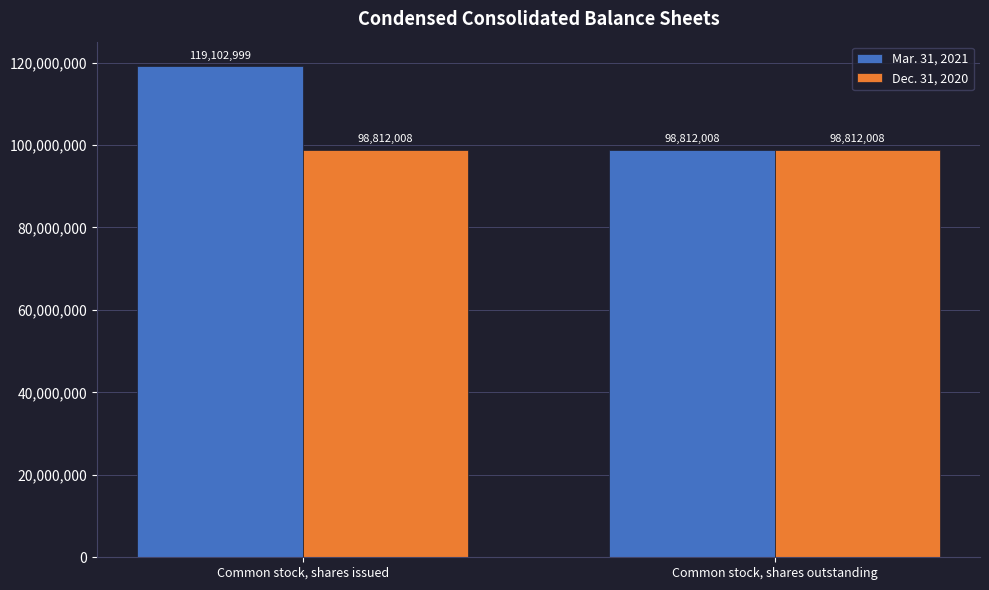

What is the label of the 1st bar from the left?

Common stock, shares issued